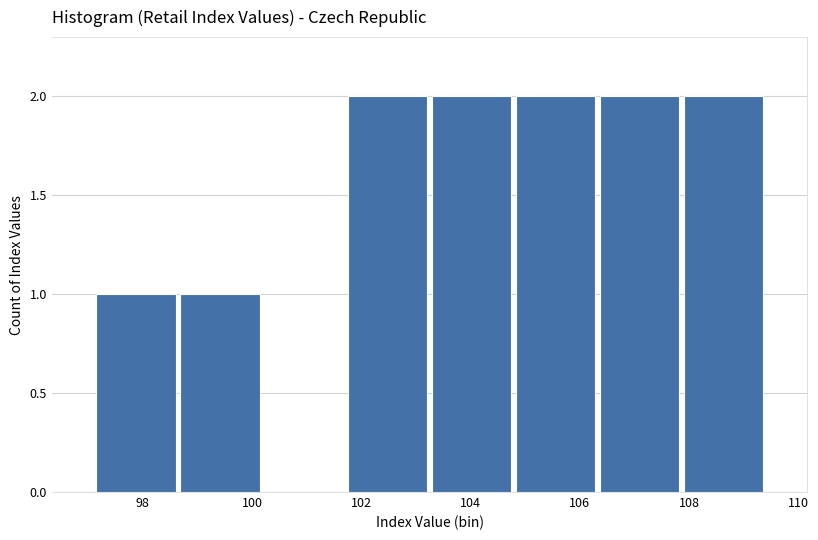

Reading left to right, list every bar in this chart as the range it spans on the x-axis followed by its height. Neither the bar edges nor the heights are printed on the chart, so give them approximately, as read against the axes.

97.2 to 98.6: 1
98.6 to 100.2: 1
100.2 to 101.8: 0
101.8 to 103.2: 2
103.2 to 104.8: 2
104.8 to 106.4: 2
106.4 to 107.8: 2
107.8 to 109.4: 2